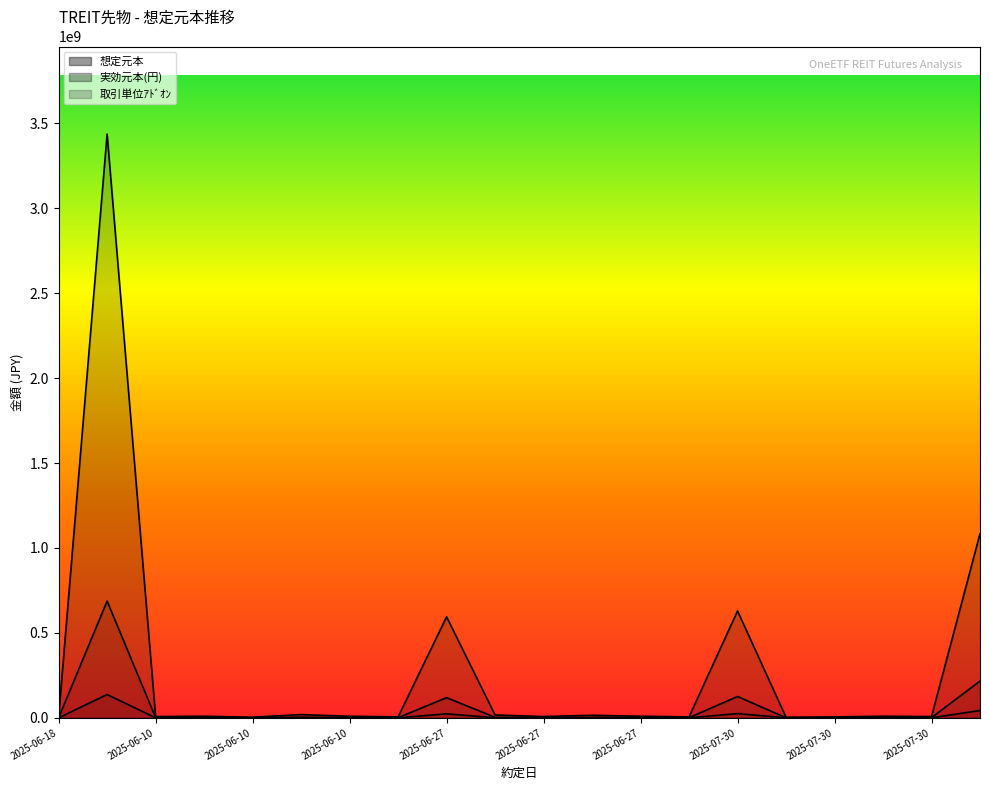

List the labels in order of 想定元本 value, largest first.

2025-06-10, 2025-08-28, 2025-07-30, 2025-06-27, 2025-06-10, 2025-06-27, 2025-06-27, 2025-06-10, 2025-06-10, 2025-06-27, 2025-07-30, 2025-06-10, 2025-06-27, 2025-07-30, 2025-06-18, 2025-06-10, 2025-06-27, 2025-07-30, 2025-06-10, 2025-07-30